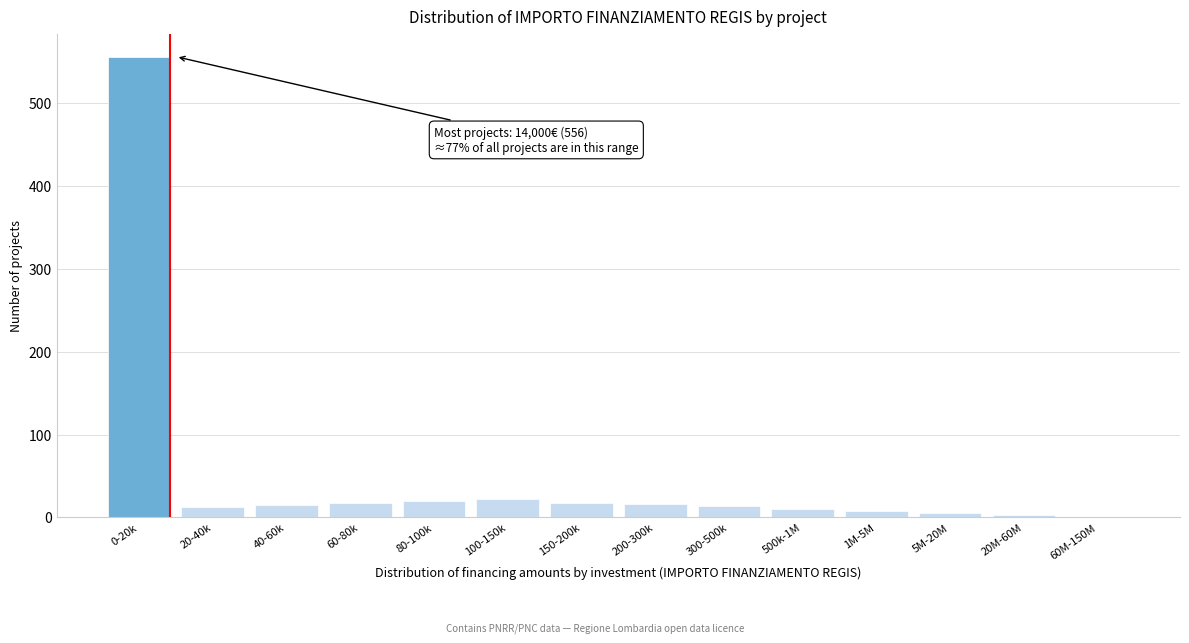

Which category has the highest value across all series?

0-20k